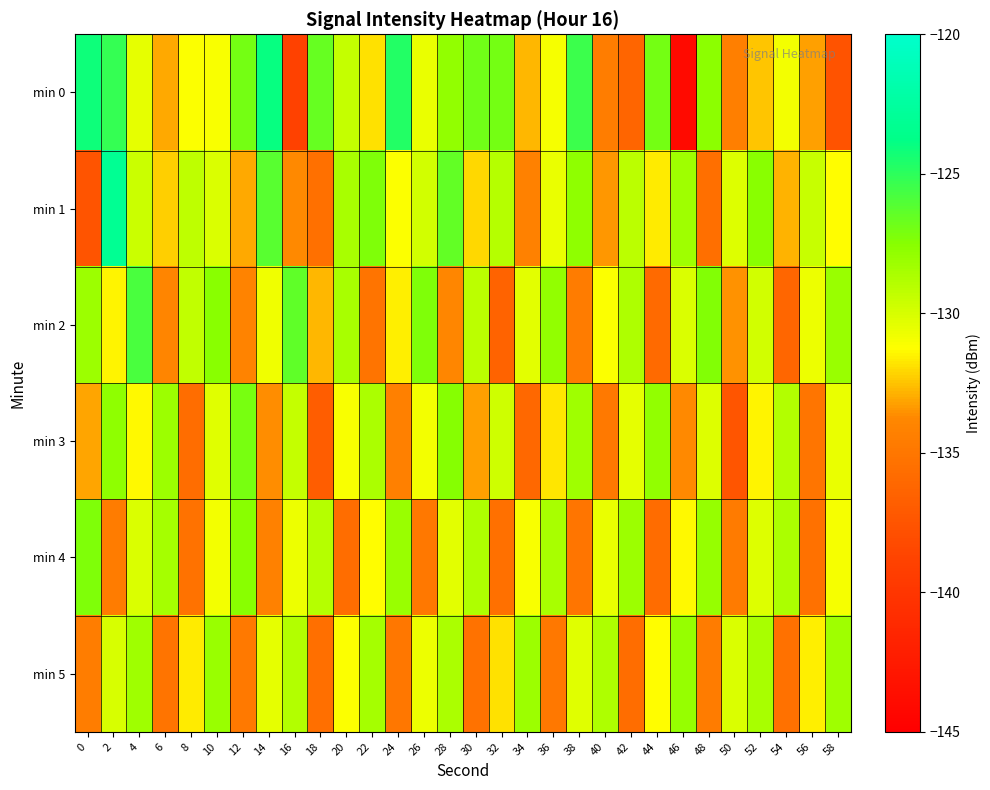

Reading right to left, extract all data points from this chart.

min 0: 58=-137.6	56=-133.2	54=-130.9	52=-132.4	50=-134.4	48=-127.7	46=-144.0	44=-127.0	42=-136.3	40=-134.5	38=-125.4	36=-131.0	34=-132.7	32=-127.0	30=-126.9	28=-127.8	26=-130.6	24=-124.7	22=-131.8	20=-129.4	18=-126.6	16=-139.0	14=-123.9	12=-127.0	10=-131.0	8=-131.2	6=-133.0	4=-130.5	2=-125.2	0=-124.2
min 1: 58=-131.3	56=-129.5	54=-132.8	52=-127.6	50=-130.2	48=-135.6	46=-128.3	44=-131.7	42=-129.1	40=-133.4	38=-127.8	36=-130.6	34=-134.2	32=-128.9	30=-132.1	28=-126.5	26=-129.8	24=-131.2	22=-127.3	20=-128.5	18=-135.5	16=-133.8	14=-126.2	12=-133.1	10=-130.1	8=-129.3	6=-132.3	4=-129.6	2=-123.2	0=-137.5
min 2: 58=-128.1	56=-130.7	54=-136.2	52=-129.8	50=-133.5	48=-127.4	46=-130.1	44=-135.9	42=-128.7	40=-131.2	38=-134.6	36=-127.9	34=-130.4	32=-136.5	30=-129.1	28=-133.8	26=-127.3	24=-131.6	22=-135.2	20=-128.5	18=-132.7	16=-126.4	14=-130.8	12=-134.1	10=-127.6	8=-129.3	6=-133.9	4=-125.8	2=-131.5	0=-128.2
min 3: 58=-130.6	56=-135.1	54=-128.8	52=-131.5	50=-137.4	48=-130.2	46=-133.7	44=-127.9	42=-130.5	40=-134.8	38=-128.3	36=-131.8	34=-136.1	32=-129.7	30=-133.2	28=-127.5	26=-130.9	24=-134.3	22=-128.6	20=-131.1	18=-136.8	16=-129.4	14=-133.6	12=-127.1	10=-130.3	8=-135.7	6=-128.2	4=-131.4	2=-127.8	0=-133.1
min 4: 58=-131.0	56=-135.4	54=-128.6	52=-130.2	50=-134.7	48=-128.0	46=-131.4	44=-135.8	42=-128.2	40=-130.6	38=-135.1	36=-128.5	34=-131.1	32=-135.5	30=-128.7	28=-130.4	26=-134.9	24=-128.1	22=-131.3	20=-135.7	18=-128.9	16=-130.7	14=-134.2	12=-127.6	10=-130.9	8=-135.3	6=-128.4	4=-130.1	2=-134.6	0=-127.3
min 5: 58=-128.3	56=-131.6	54=-135.4	52=-128.5	50=-130.1	48=-134.6	46=-128.0	44=-131.3	42=-135.7	40=-128.7	38=-130.3	36=-134.9	34=-128.2	32=-131.9	30=-135.3	28=-128.6	26=-130.7	24=-135.0	22=-128.4	20=-131.2	18=-135.6	16=-128.8	14=-130.5	12=-134.8	10=-128.1	8=-131.7	6=-135.2	4=-128.3	2=-130.0	0=-134.5